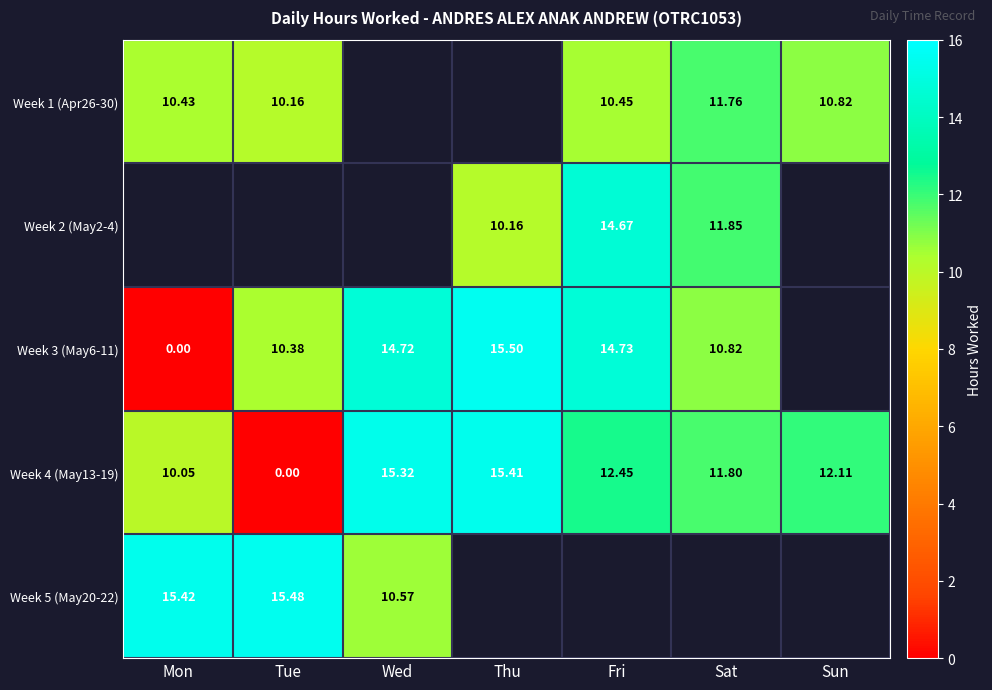

What is the maximum value shown in the chart?

15.5